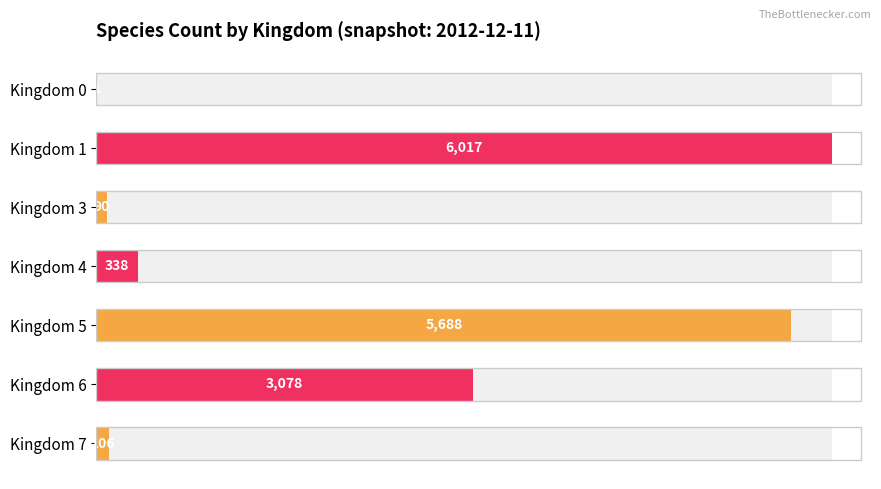

The chart shows a value of 1 at Kingdom 0. True or false?

True